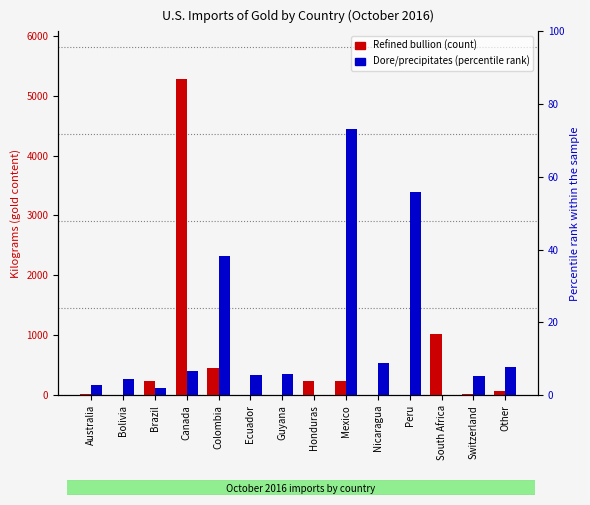

What is the label of the 12th bar from the right?

Brazil